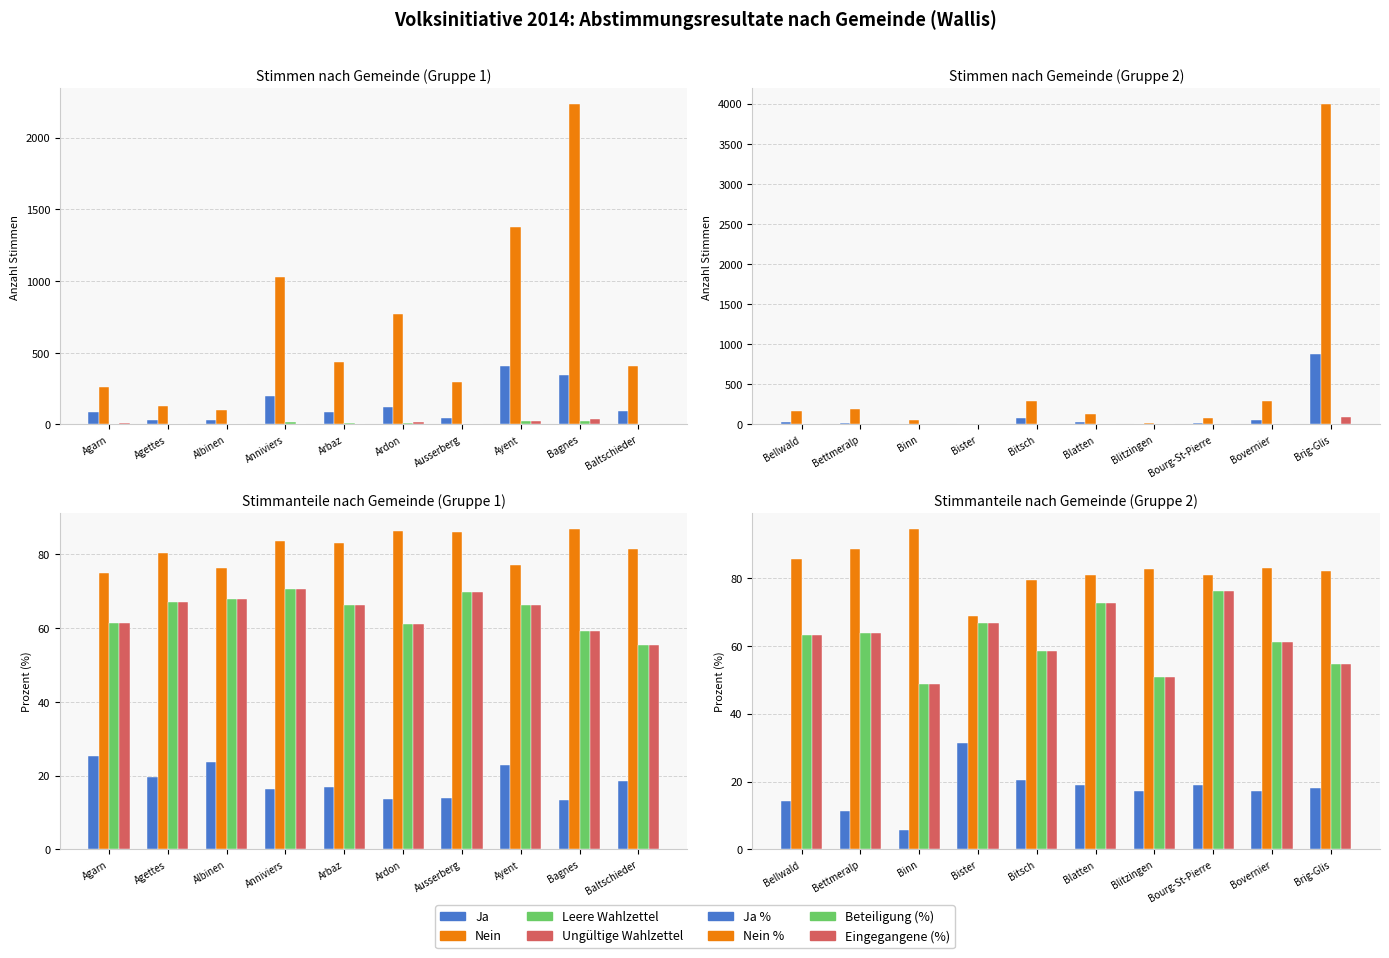

How many values in the Leere Wahlzettel series are below 8?

5